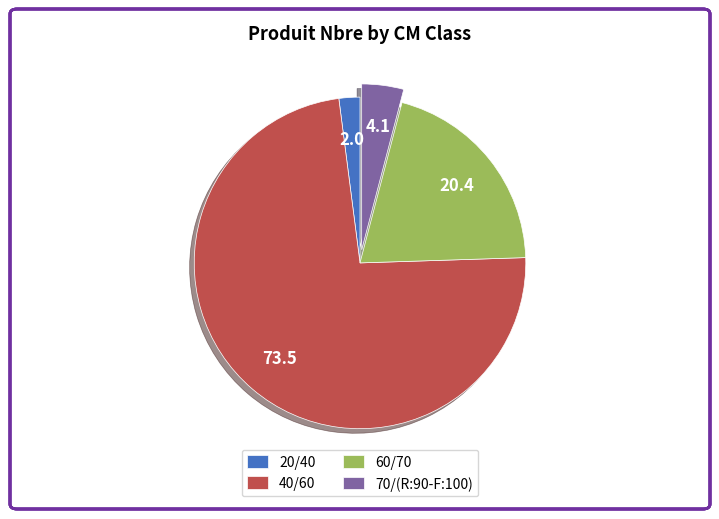

Is there a majority slice in this chart?

Yes